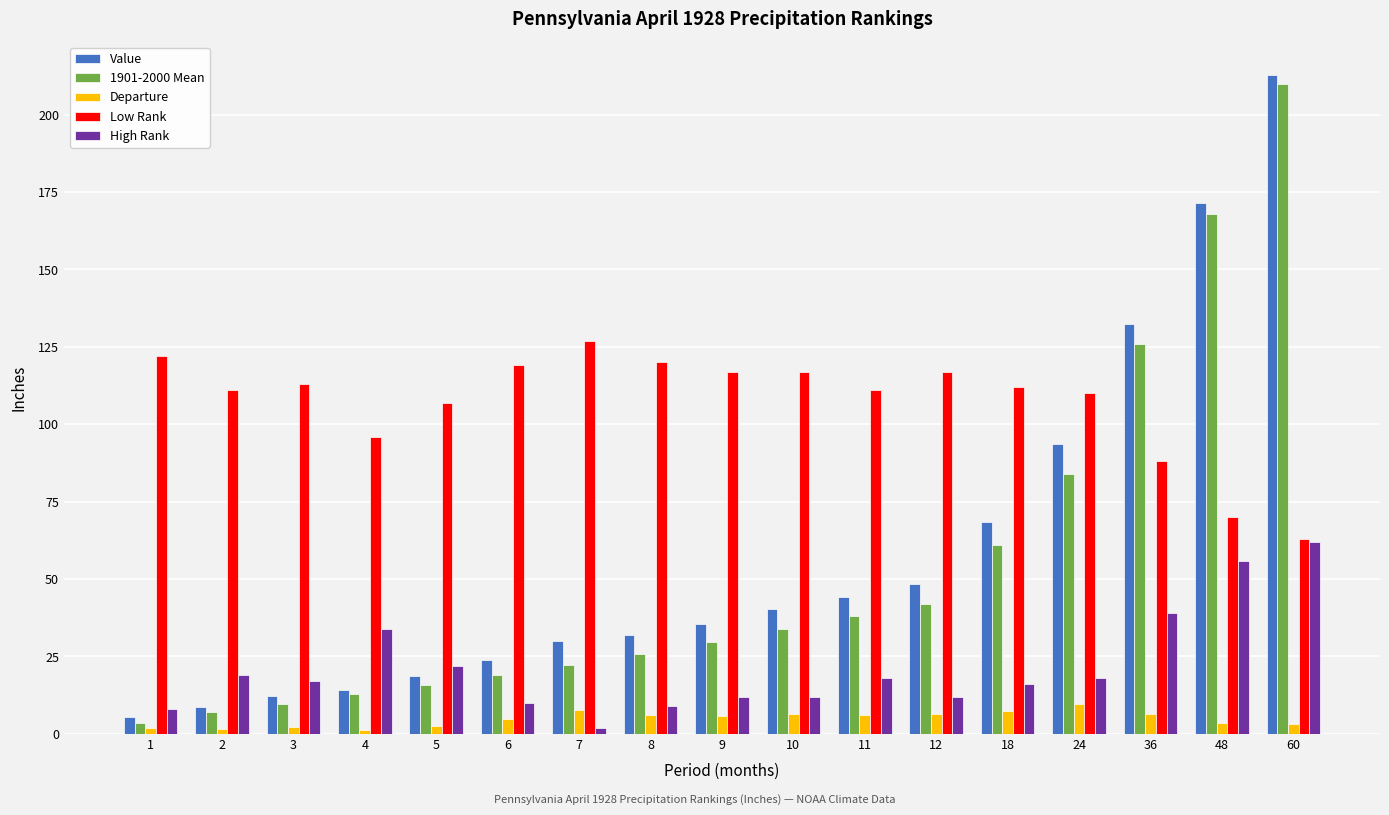

Is the value of Departure at 3 greater than the value of High Rank at 1?

No